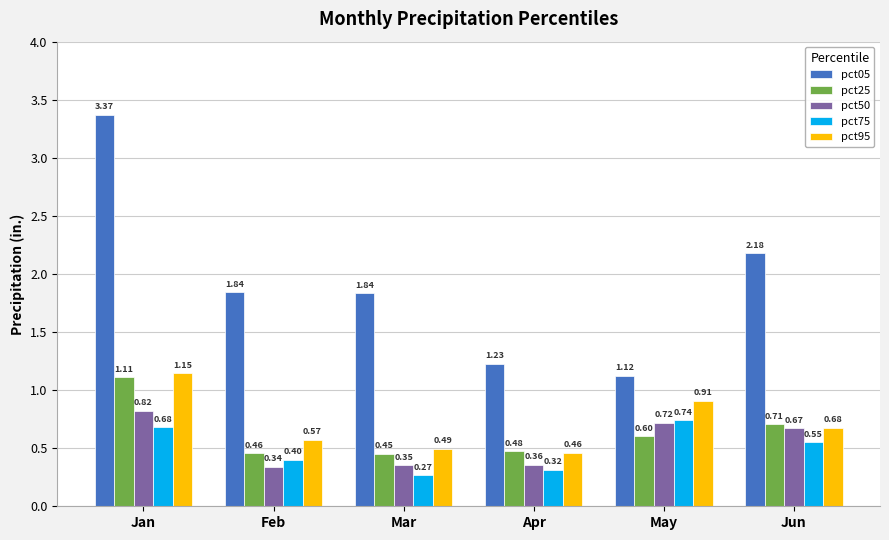

Between Feb and May, which series saw the biggest shift?

pct05